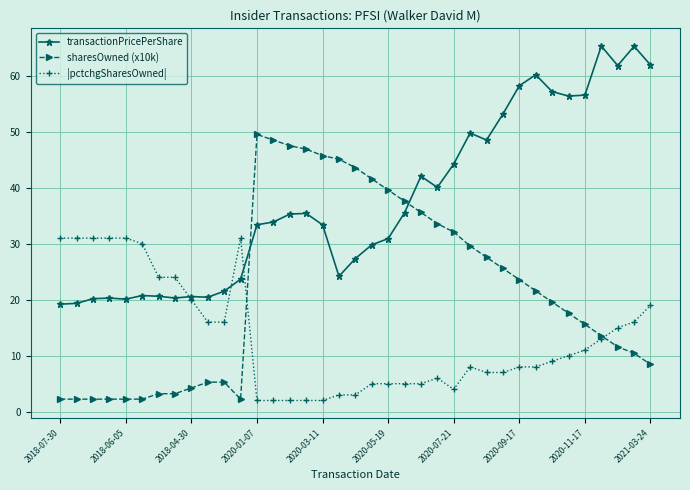

What is the value of the transactionPricePerShare point at the 28th from the left?

53.1